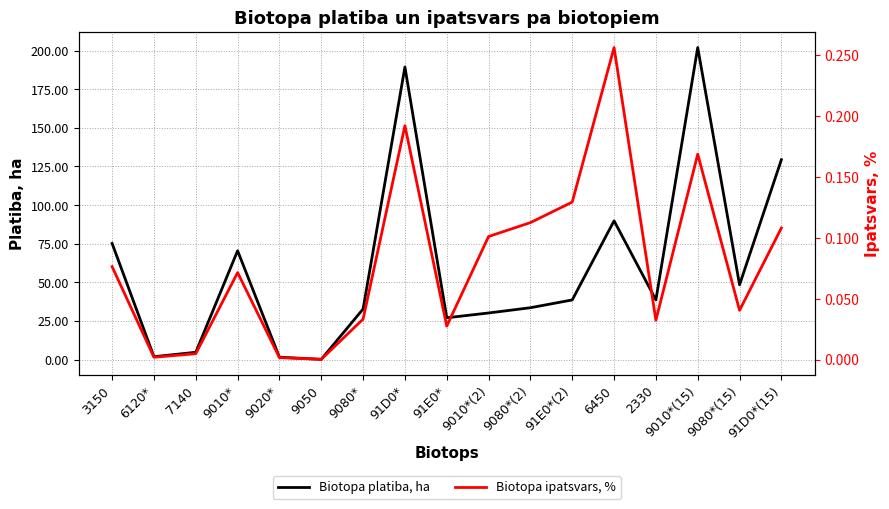

What value does the Biotopa platiba, ha series have at 91D0*(15)?

129.4